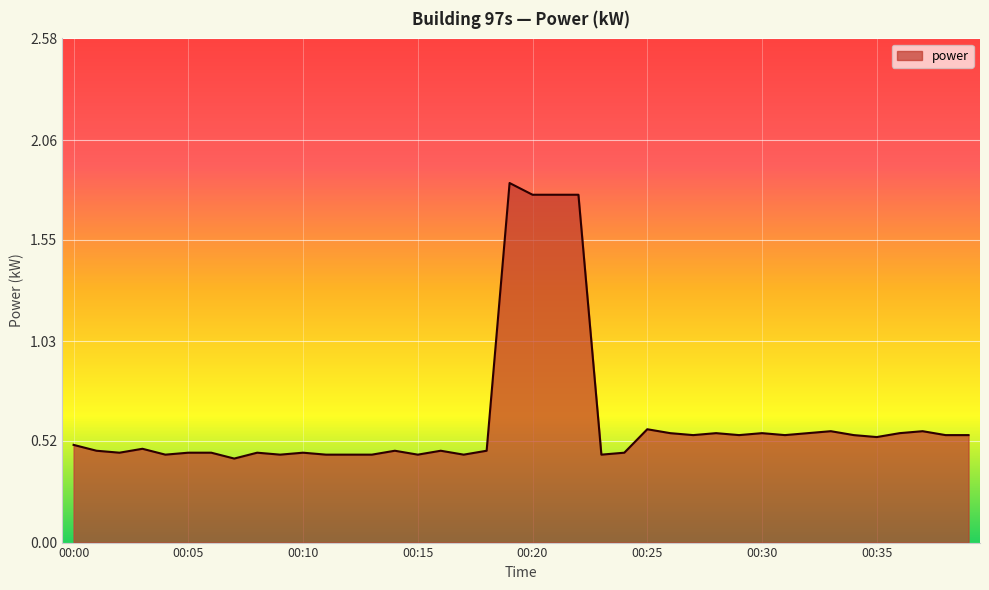

What is the difference between the maximum and minimum values?

1.4